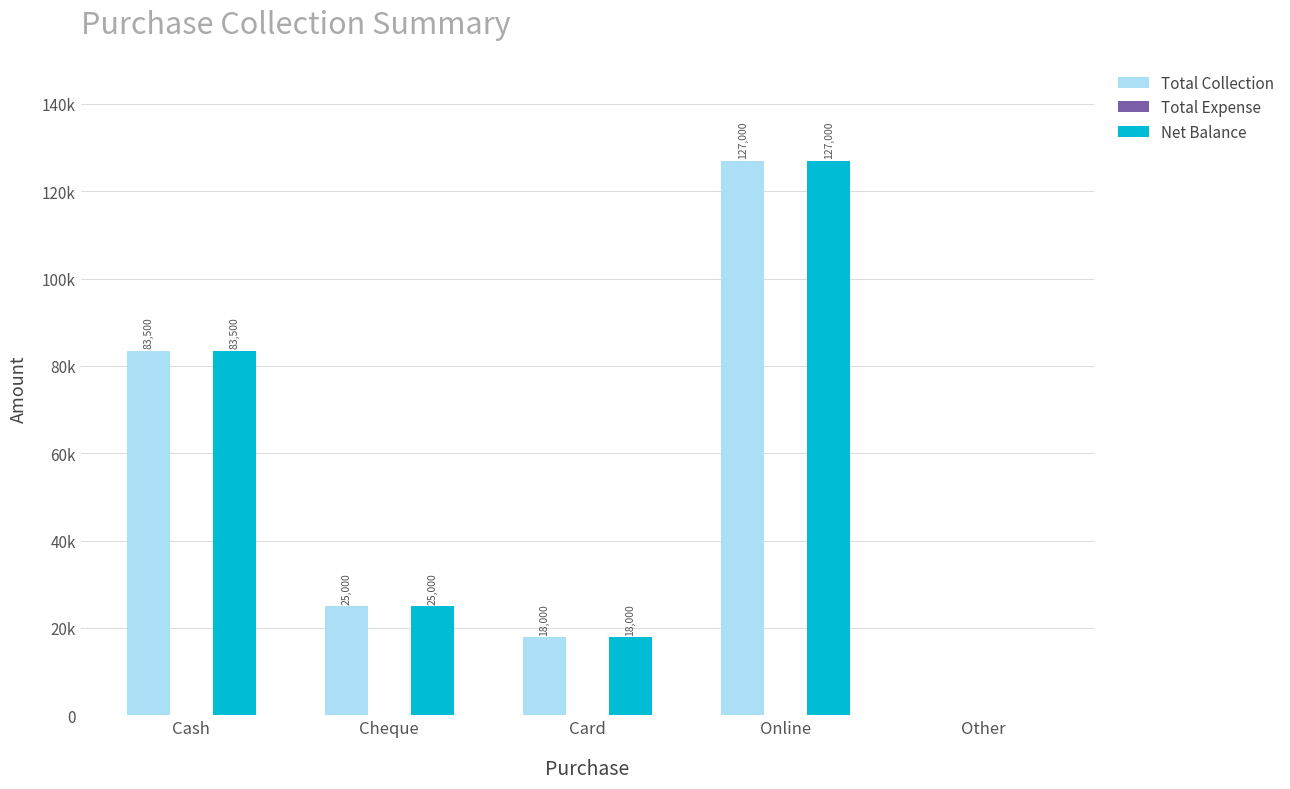

What is the value of the Total Collection bar at the 1st from the left?

83500